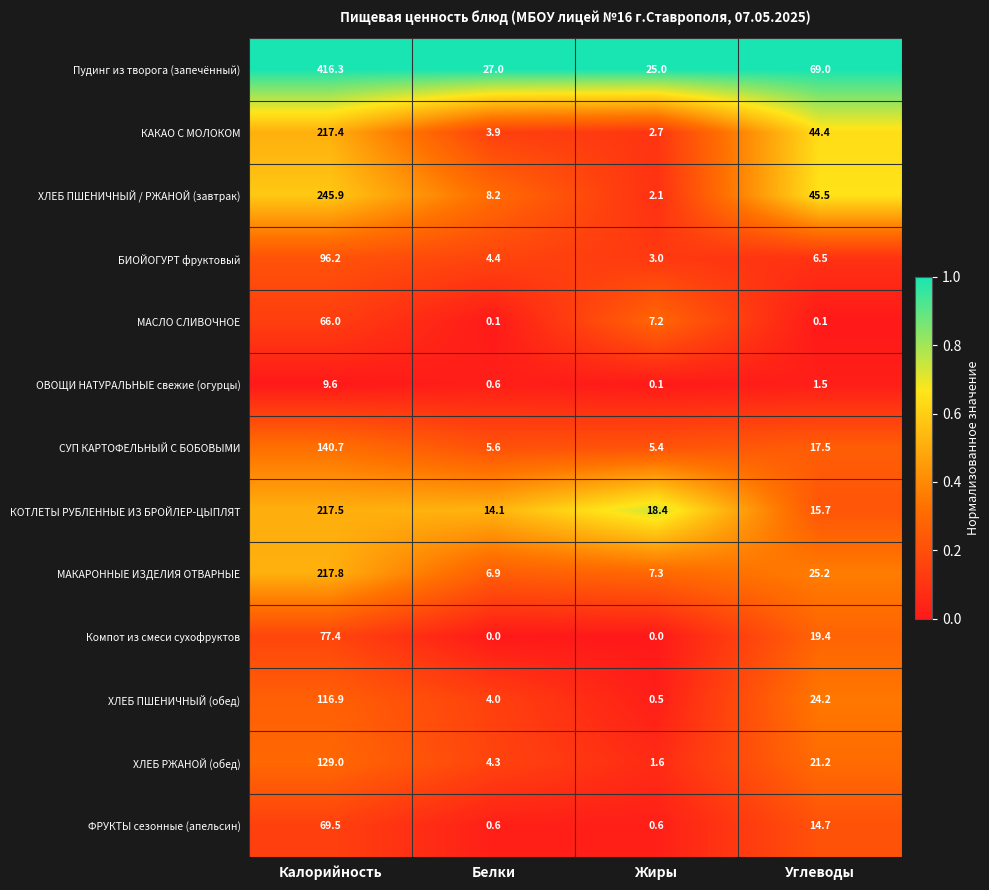

Rank the series at Калорийность from highest to lowest value.

Пудинг из творога (запечённый), ХЛЕБ ПШЕНИЧНЫЙ / РЖАНОЙ (завтрак), МАКАРОННЫЕ ИЗДЕЛИЯ ОТВАРНЫЕ, КОТЛЕТЫ РУБЛЕННЫЕ ИЗ БРОЙЛЕР-ЦЫПЛЯТ, КАКАО С МОЛОКОМ, СУП КАРТОФЕЛЬНЫЙ С БОБОВЫМИ, ХЛЕБ РЖАНОЙ (обед), ХЛЕБ ПШЕНИЧНЫЙ (обед), БИОЙОГУРТ фруктовый, Компот из смеси сухофруктов, ФРУКТЫ сезонные (апельсин), МАСЛО СЛИВОЧНОЕ, ОВОЩИ НАТУРАЛЬНЫЕ свежие (огурцы)